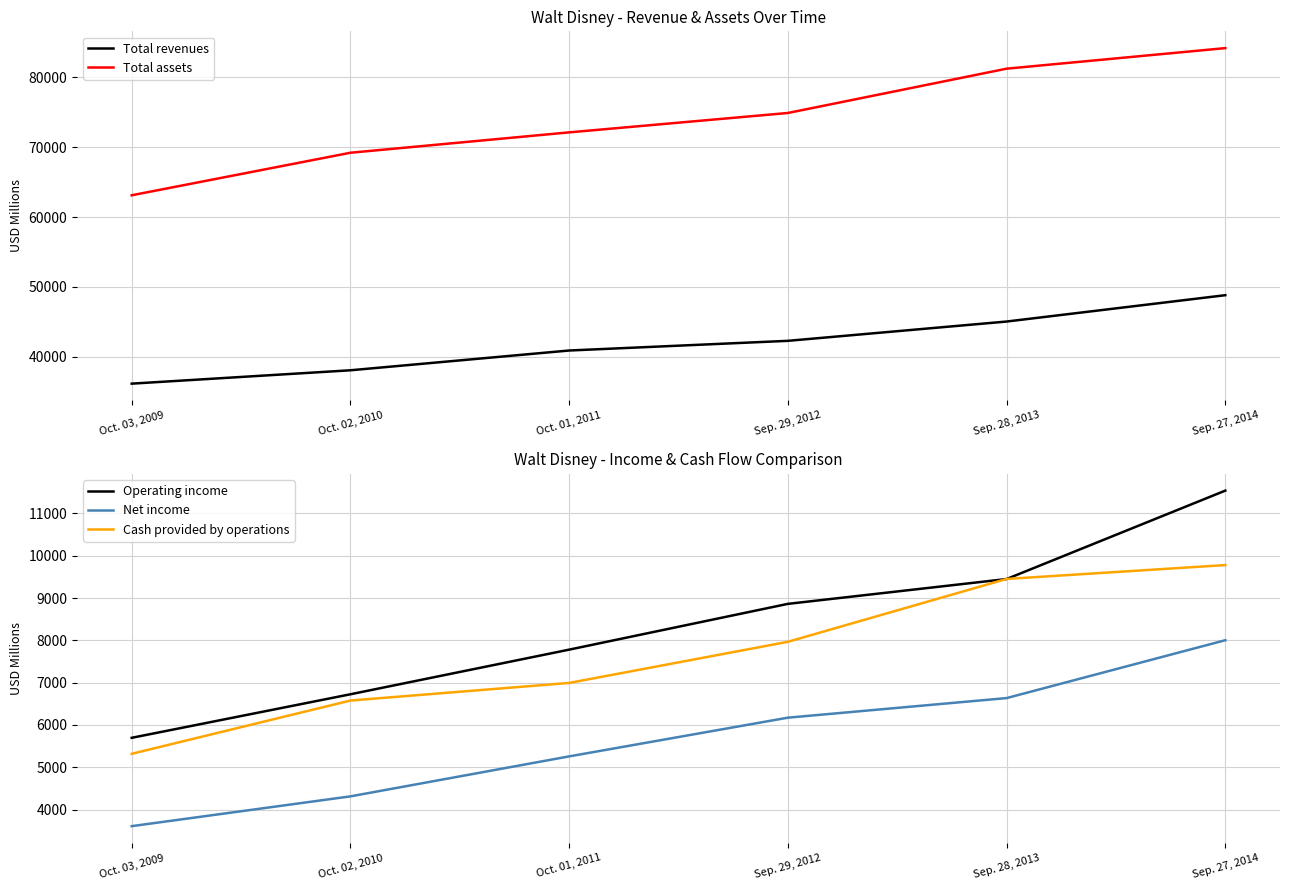

Reading right to left, extract all data points from this chart.

Total revenues: Sep. 27, 2014=48813	Sep. 28, 2013=45041	Sep. 29, 2012=42278	Oct. 01, 2011=40893	Oct. 02, 2010=38063	Oct. 03, 2009=36149
Total assets: Sep. 27, 2014=84186	Sep. 28, 2013=81241	Sep. 29, 2012=74898	Oct. 01, 2011=72124	Oct. 02, 2010=69206	Oct. 03, 2009=63117
Operating income: Sep. 27, 2014=11540	Sep. 28, 2013=9450	Sep. 29, 2012=8863	Oct. 01, 2011=7781	Oct. 02, 2010=6726	Oct. 03, 2009=5697
Net income: Sep. 27, 2014=8004	Sep. 28, 2013=6636	Sep. 29, 2012=6173	Oct. 01, 2011=5258	Oct. 02, 2010=4313	Oct. 03, 2009=3609
Cash provided by operations: Sep. 27, 2014=9780	Sep. 28, 2013=9452	Sep. 29, 2012=7966	Oct. 01, 2011=6994	Oct. 02, 2010=6578	Oct. 03, 2009=5319